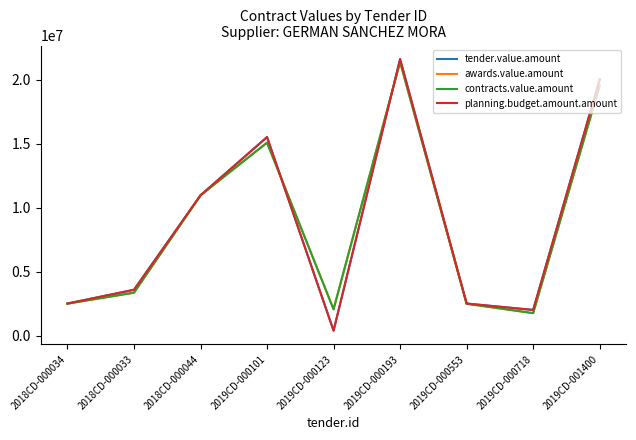

What is the sum of the tender.value.amount values at 2019CD-000101 and 2019CD-001400?

35505293.5